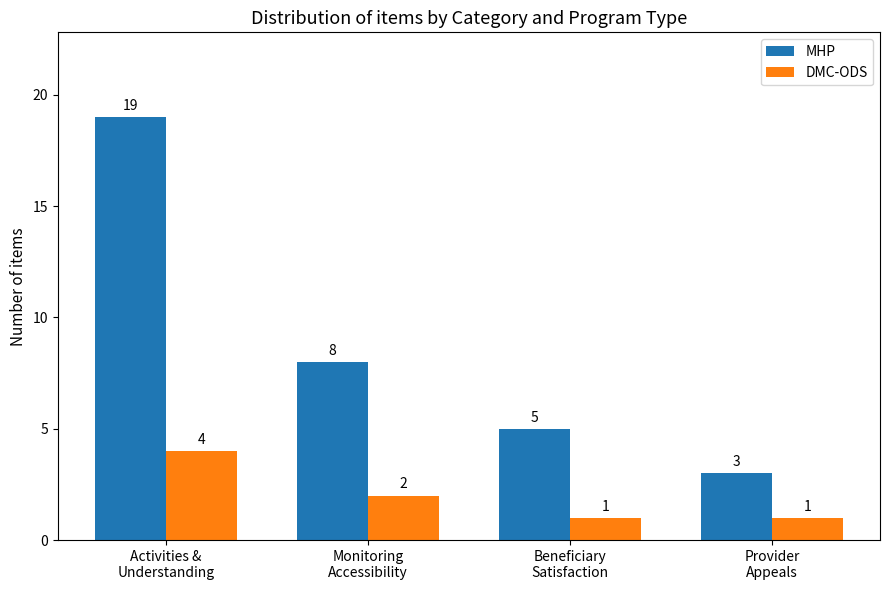

At which category does the chart reach its peak across all series?

Activities &
Understanding